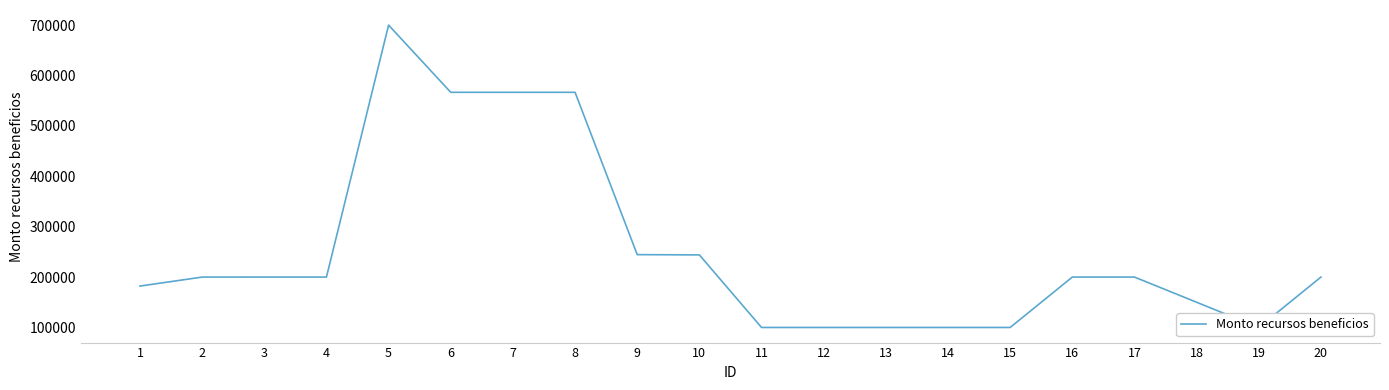

What is the average value?

251031.5